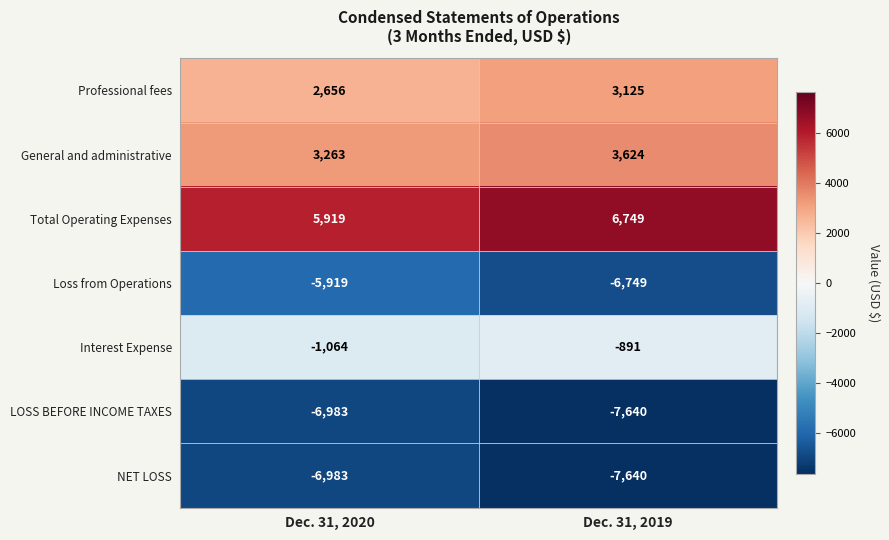

What is the difference between the Loss from Operations values at Dec. 31, 2019 and Dec. 31, 2020?

830